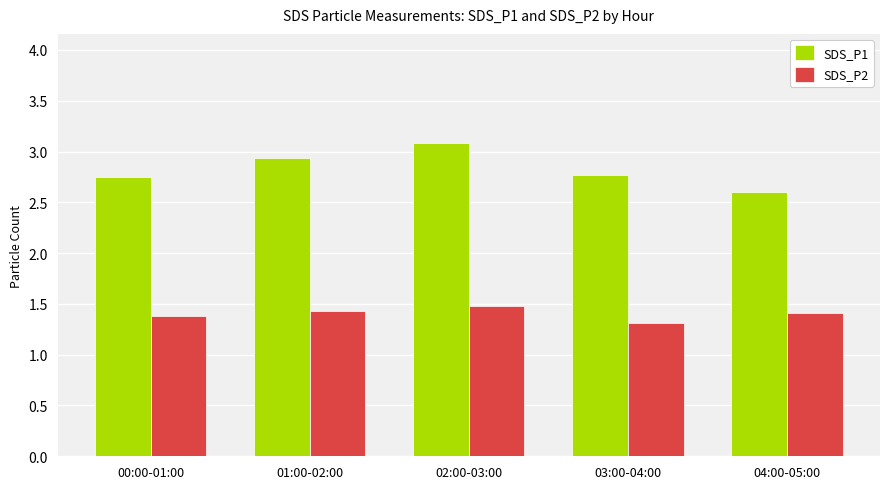

What is the total value across all series at 02:00-03:00?

4.6